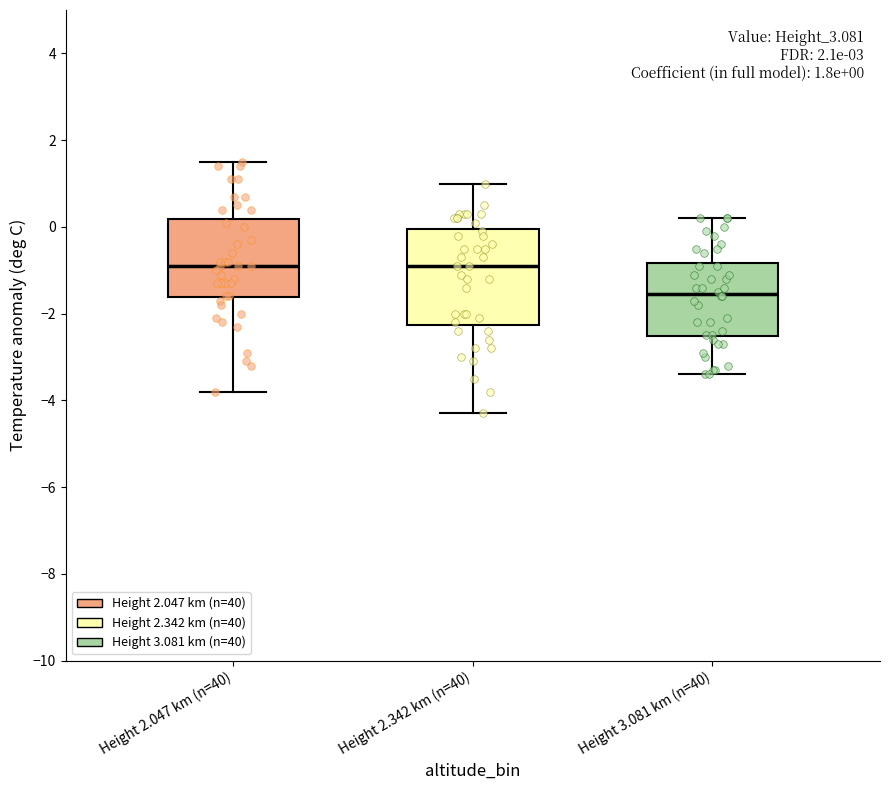

Comparing the boxes themselves (not the whiskers), which one is the tallest?

Height 2.342 km (n=40)